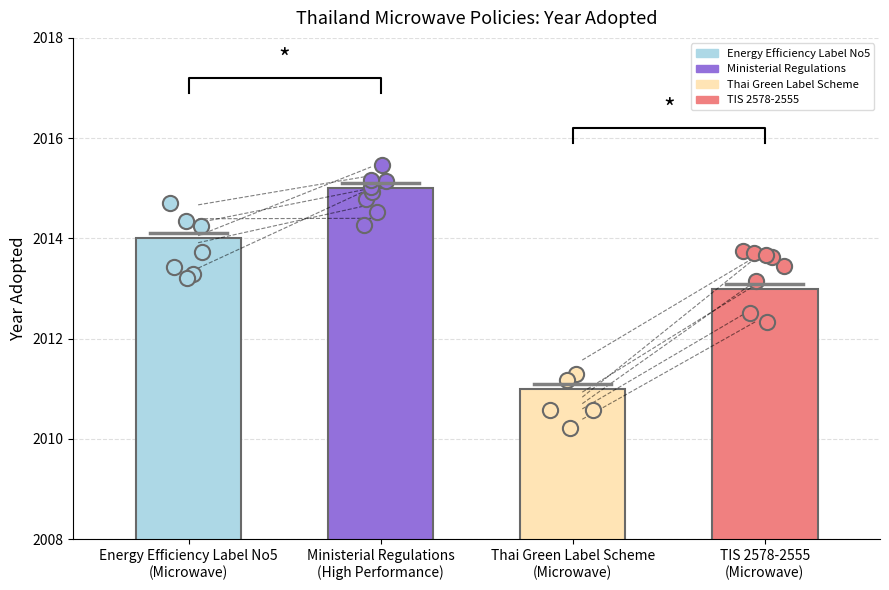

What is the change in value from Energy Efficiency Label No5
(Microwave) to TIS 2578-2555
(Microwave)?

-1